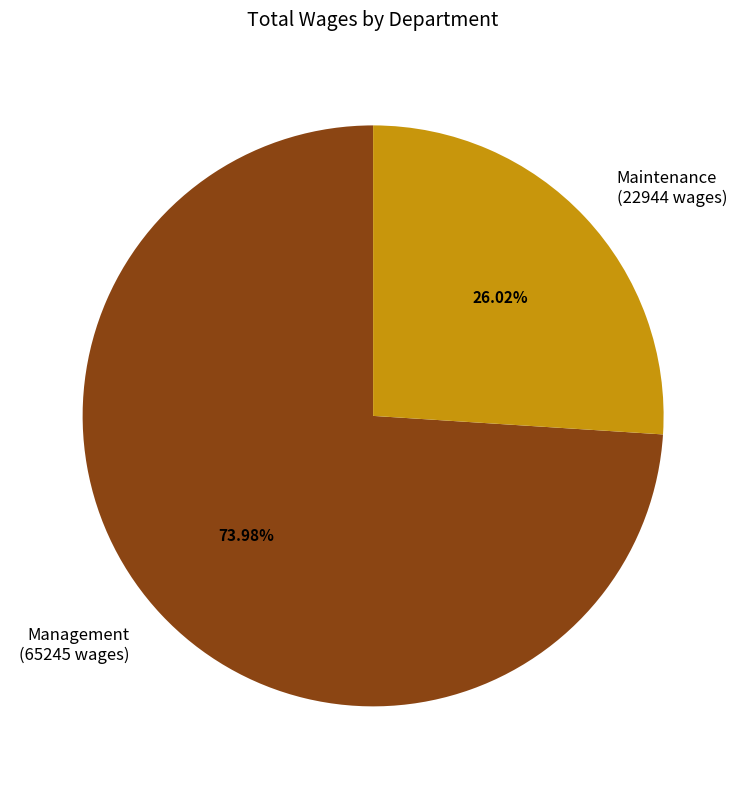

Combined, do Management (65245 wages) and Maintenance (22944 wages) account for over 50%?

Yes